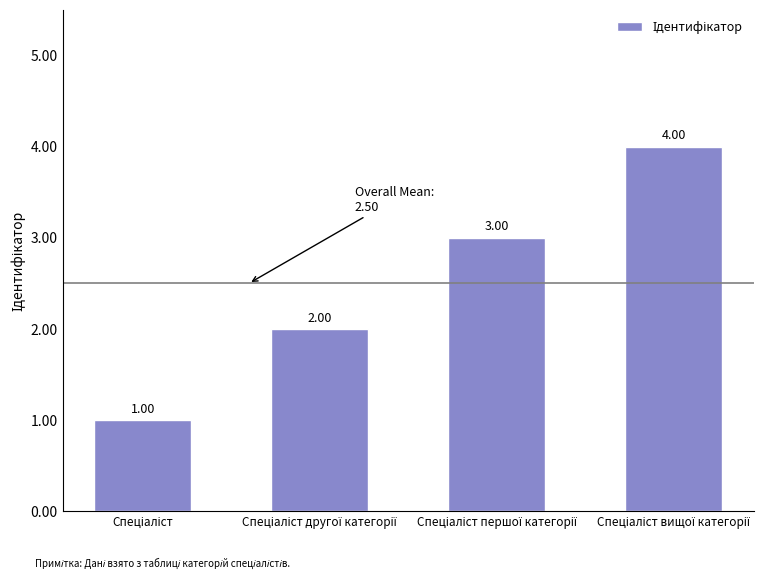

What is the difference between the maximum and minimum values?

3